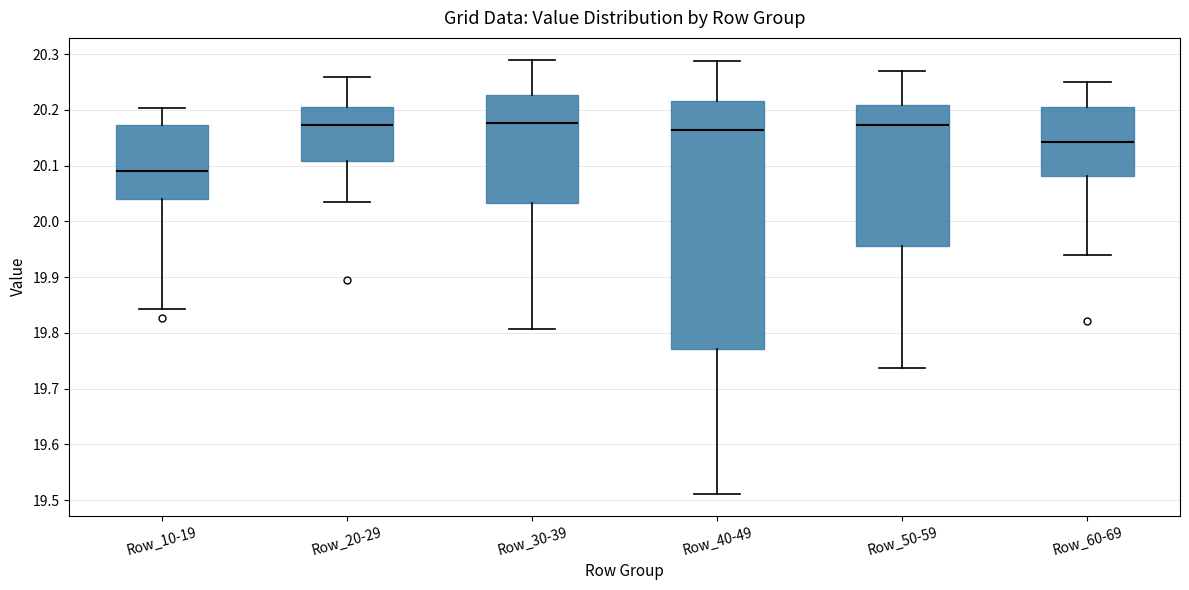

Where does the median line of the box for Row_30-39 sit on the y-axis? The values are not printed on the chart, so give them approximately, as read against the axis.

20.18